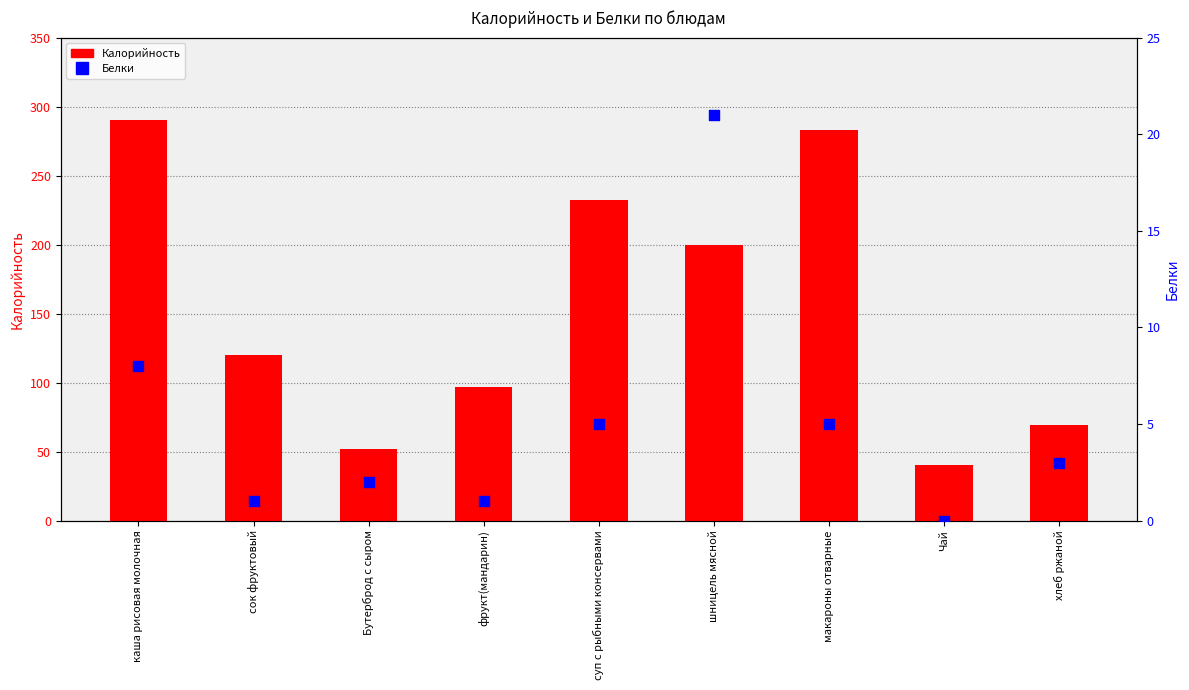

Which series contains the lowest Y value?

Белки